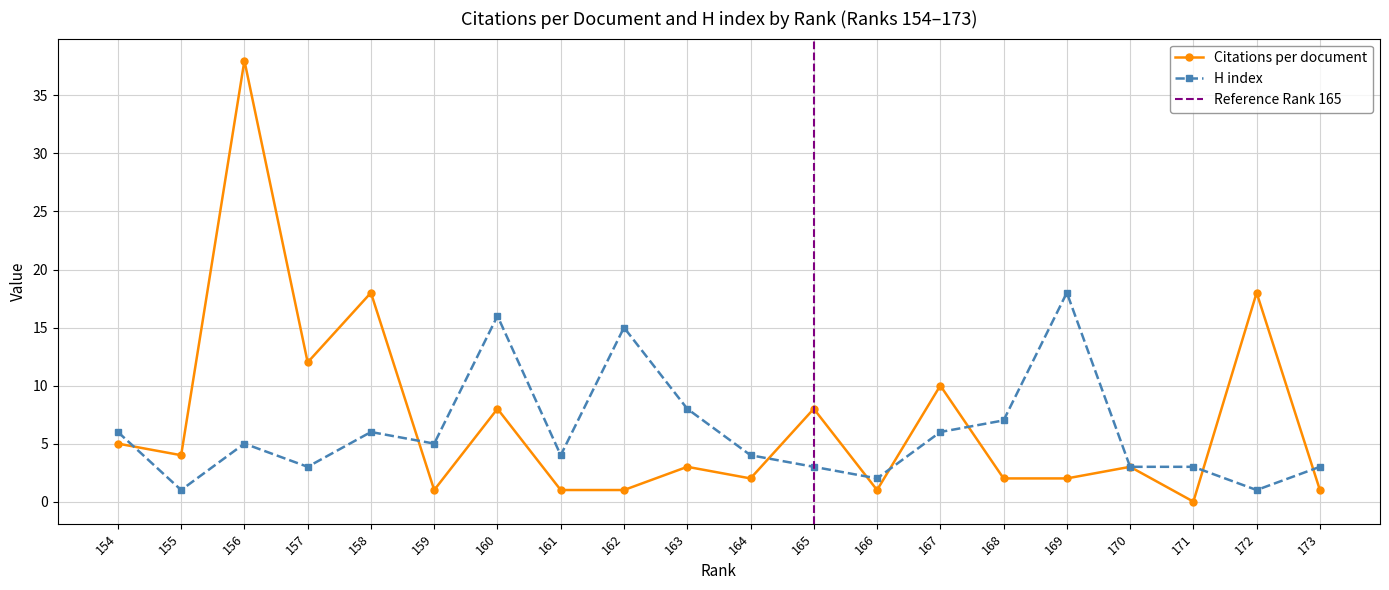

What is the value of the Citations per document point at the 13th from the left?

1